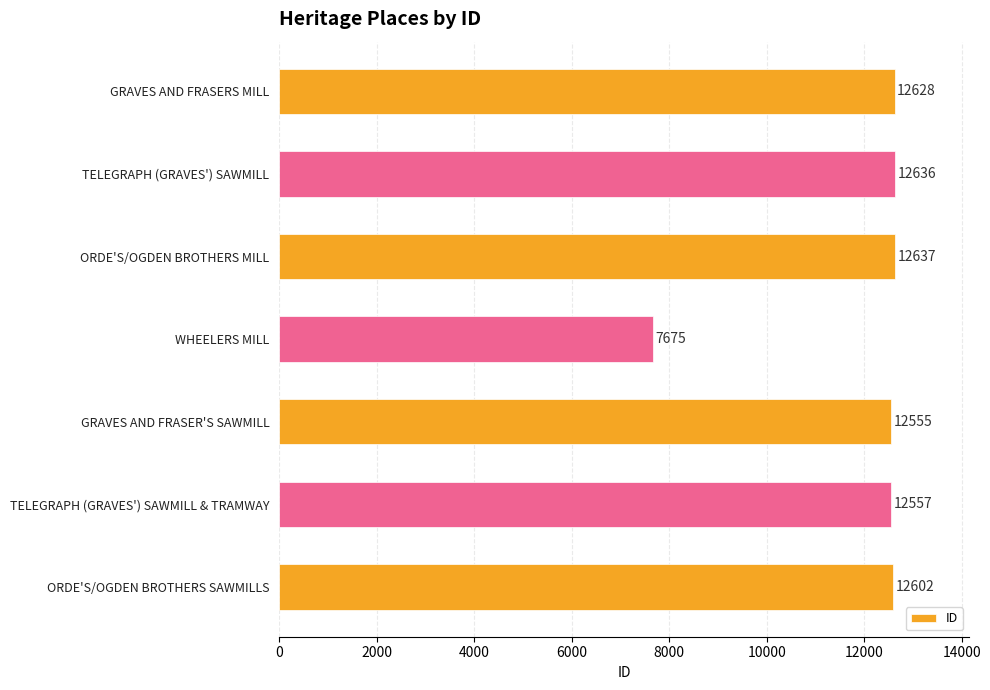

Are the bars horizontal?

Yes